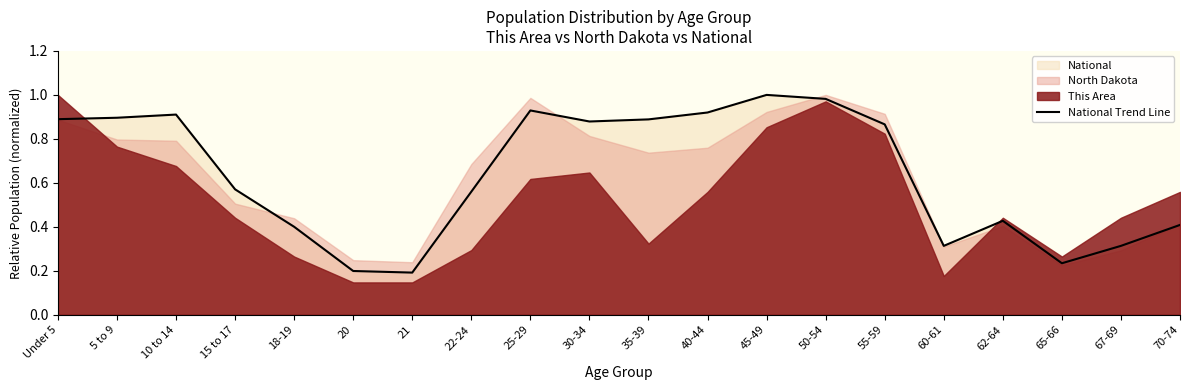

Rank the categories by value from highest to lowest.

45-49, 50-54, 25-29, 40-44, 10 to 14, 5 to 9, Under 5, 35-39, 30-34, 55-59, 15 to 17, 22-24, 62-64, 70-74, 18-19, 67-69, 60-61, 65-66, 20, 21